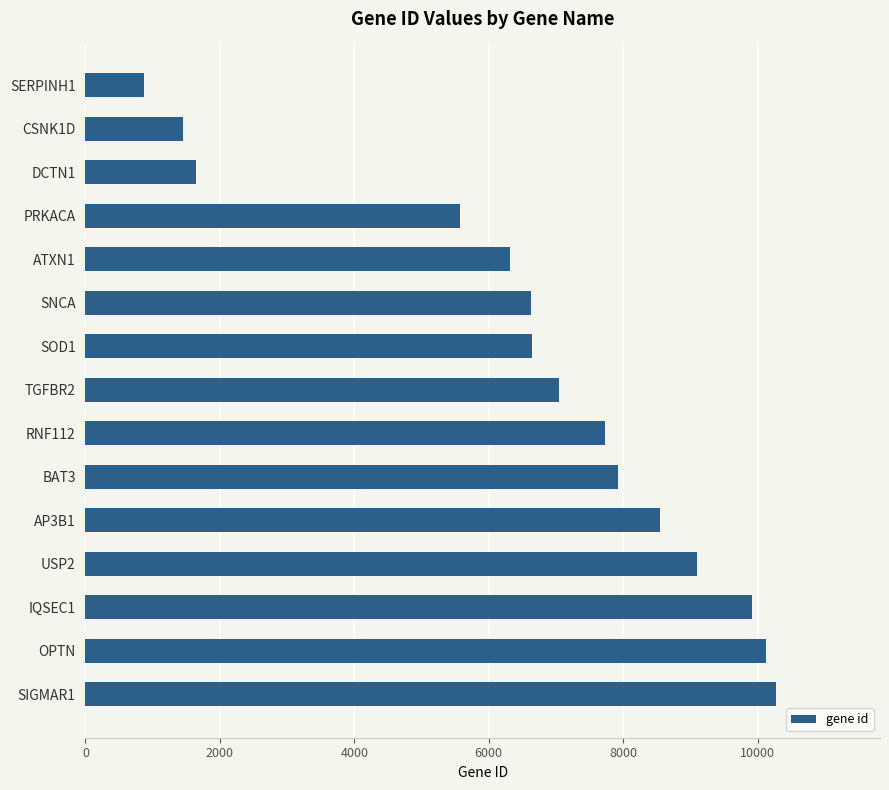

What is the label of the 5th bar from the bottom?

AP3B1